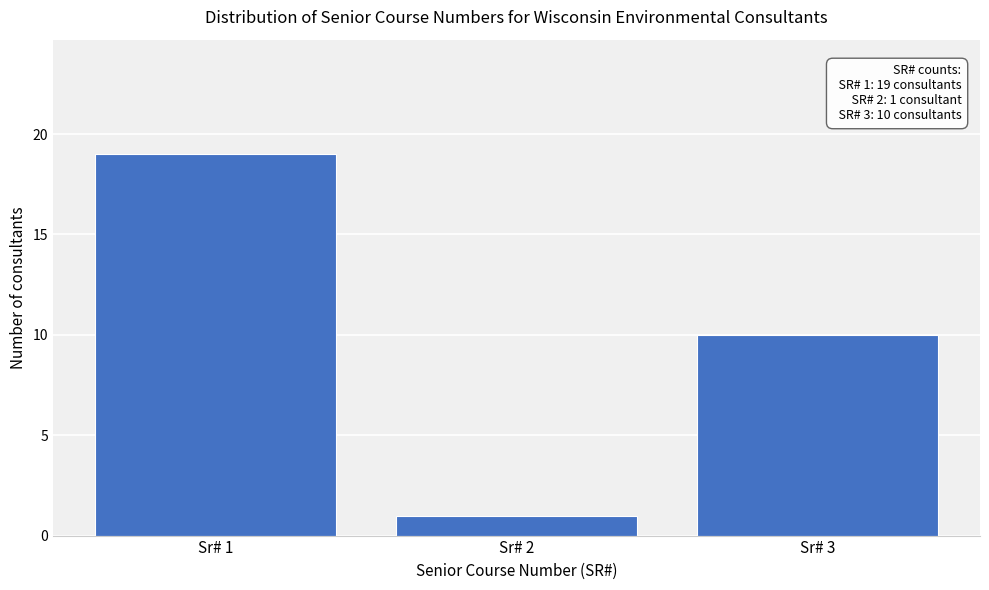

Which range on the x-axis has the tallest bar?

0.5 to 1.5